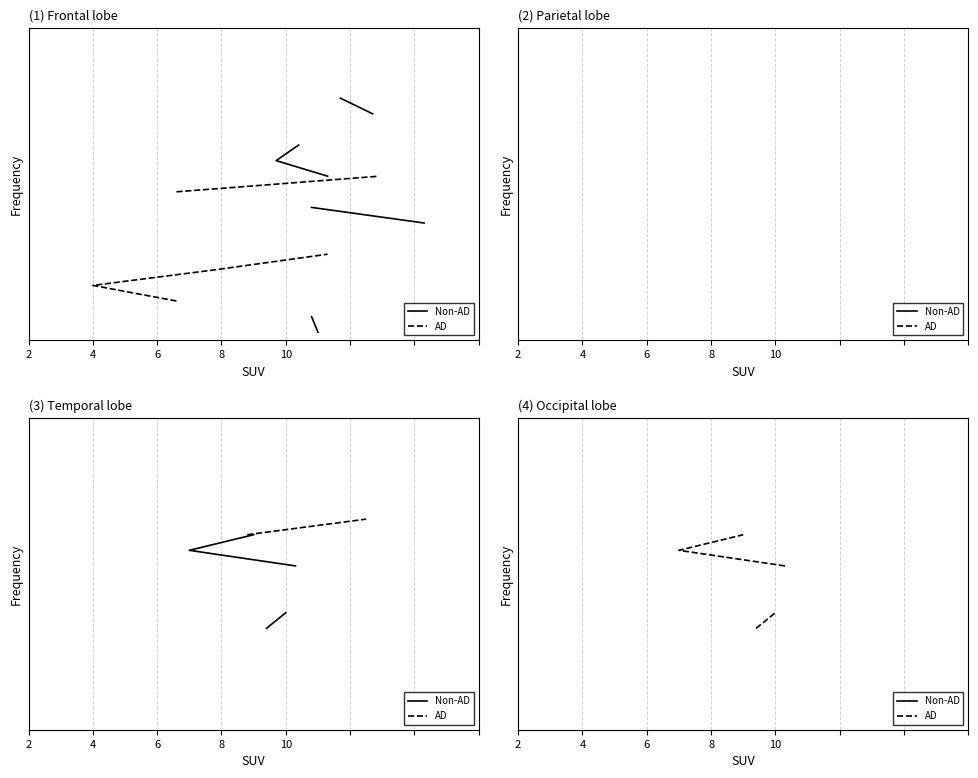

What are all the series names shown in the legend?

Non-AD, AD